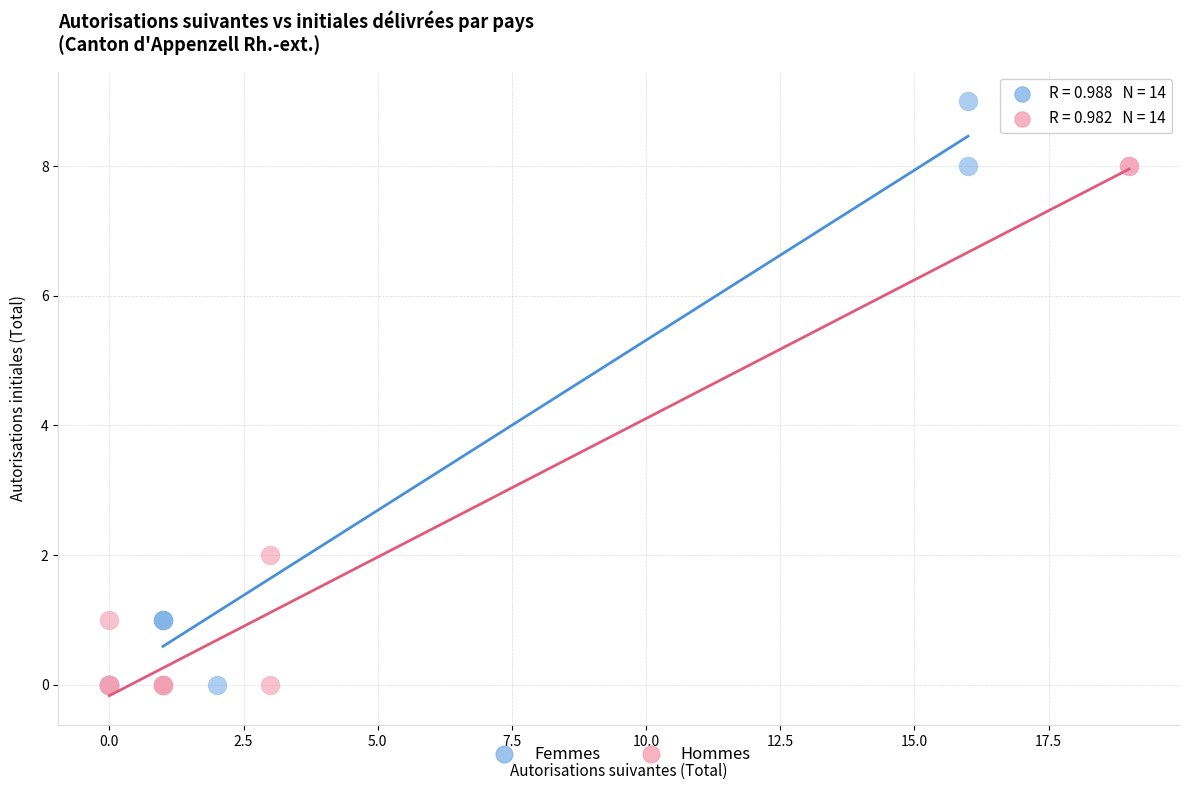

Which series reaches the maximum Y coordinate?

Femmes